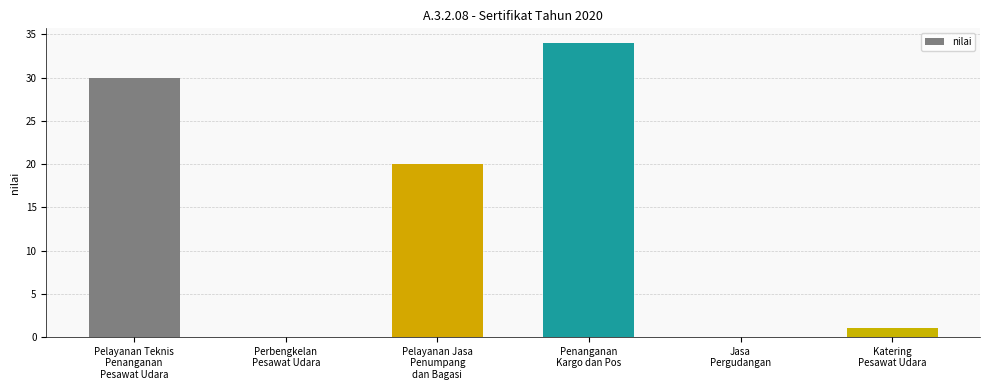

What is the maximum value shown in the chart?

34